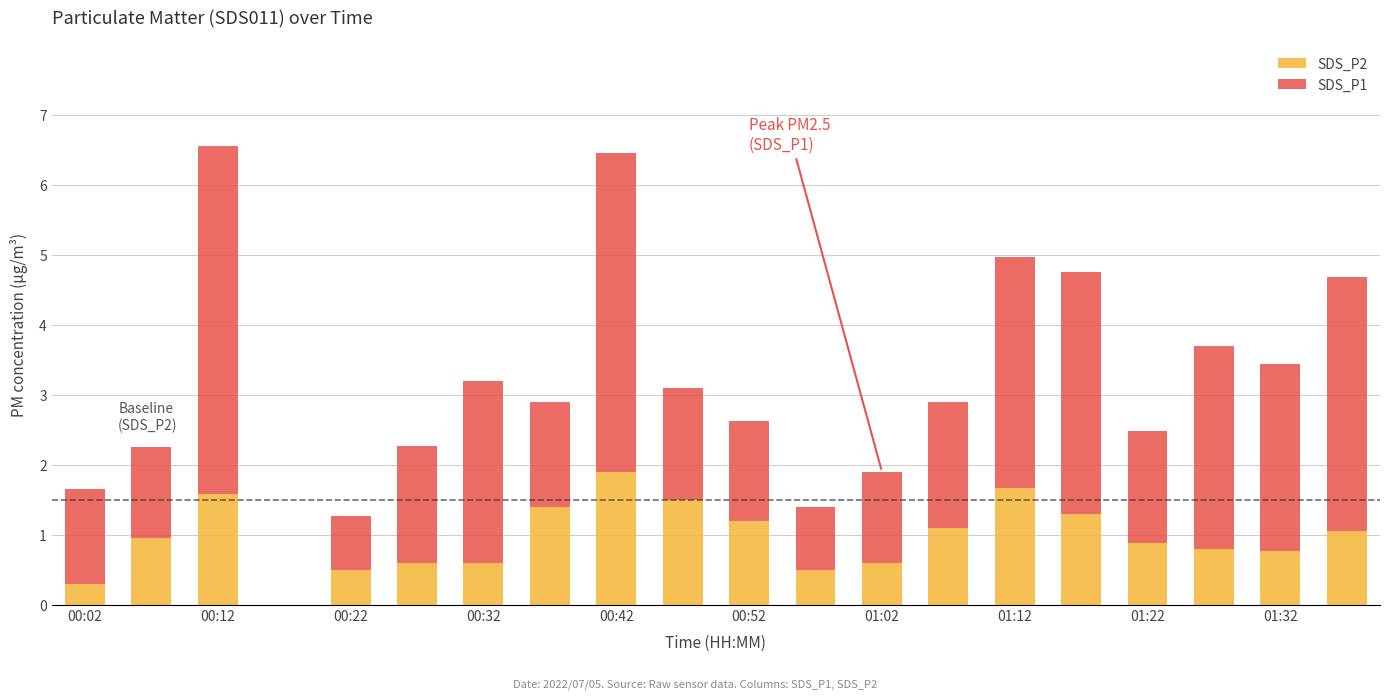

What is the maximum value for SDS_P2?

1.9